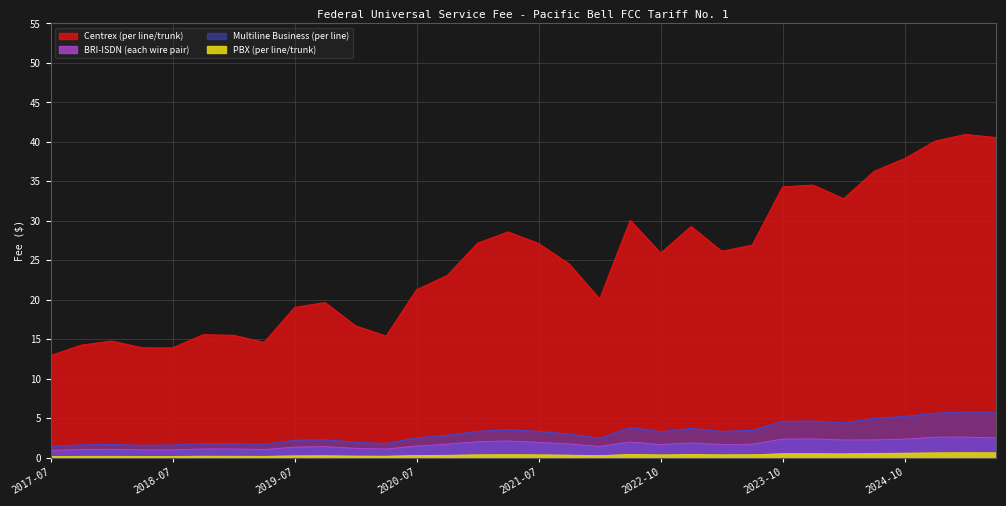

What is the label of the 12th point from the left?

2020-04-01